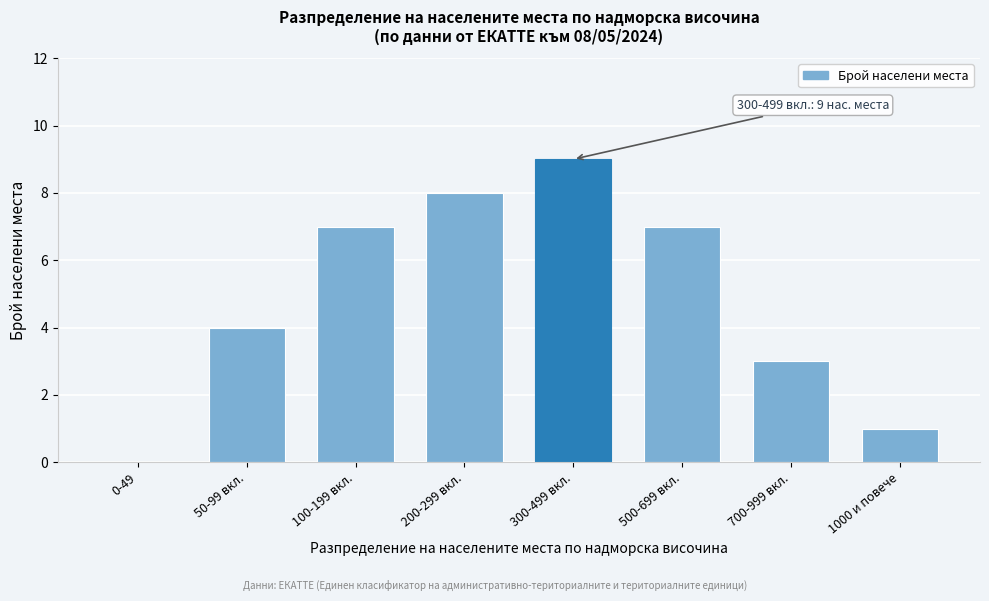

Reading left to right, extract all data points from this chart.

0-49=0	50-99 вкл.=4	100-199 вкл.=7	200-299 вкл.=8	300-499 вкл.=9	500-699 вкл.=7	700-999 вкл.=3	1000 и повече=1